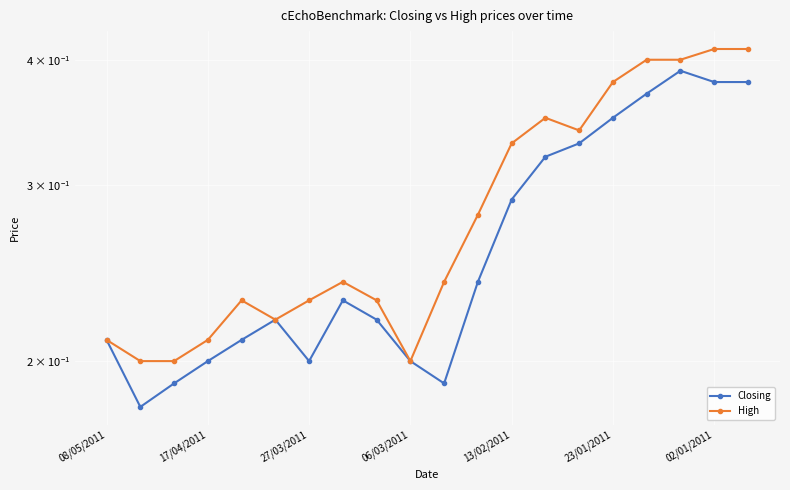

Reading right to left, extract all data points from this chart.

Closing: 0.4	0.4	0.4	0.4	0.3	0.3	0.3	0.3	0.2	0.2	0.2	0.2	0.2	0.2	0.2	0.2	0.2	0.2	0.2	0.2
High: 0.4	0.4	0.4	0.4	0.4	0.3	0.3	0.3	0.3	0.2	0.2	0.2	0.2	0.2	0.2	0.2	0.2	0.2	0.2	0.2